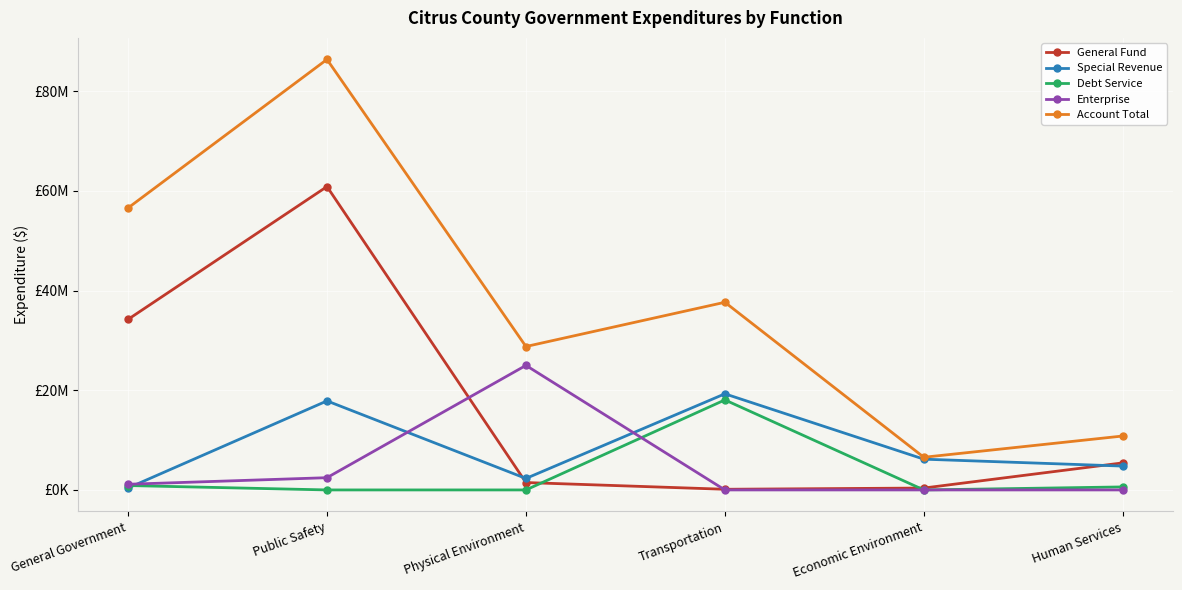

How many series are shown in this chart?

5